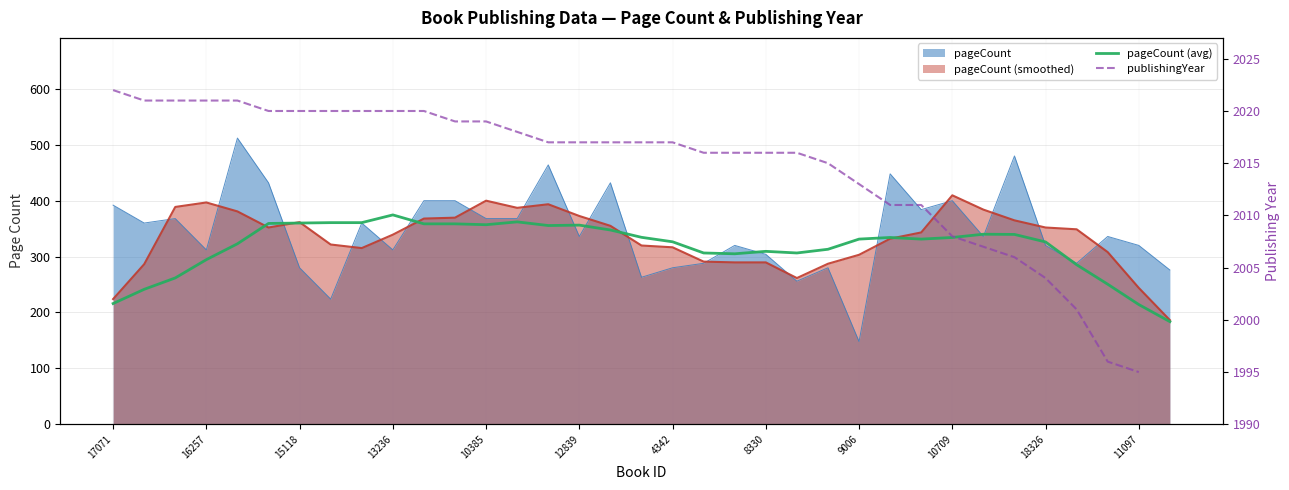

The pageCount (avg) series shows 359.3 at 12839. True or false?

True